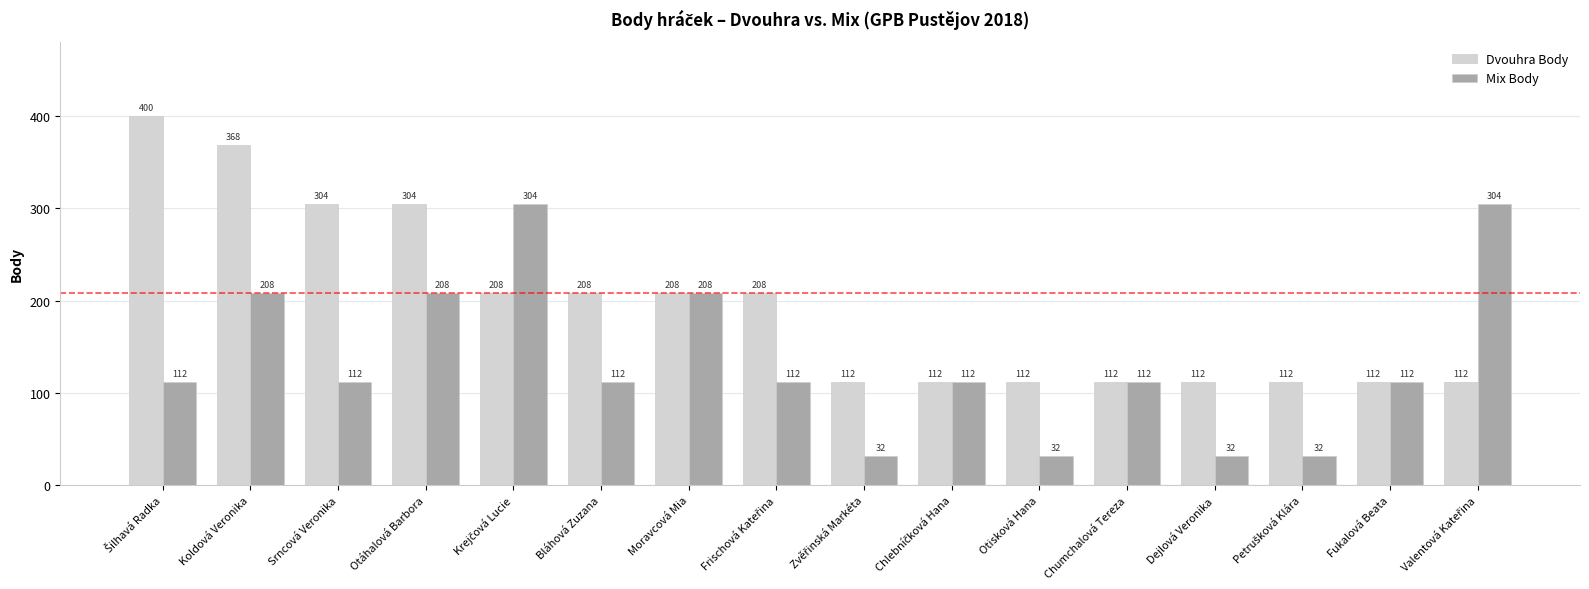

List the series in order of their overall mean, highest first.

Dvouhra Body, Mix Body